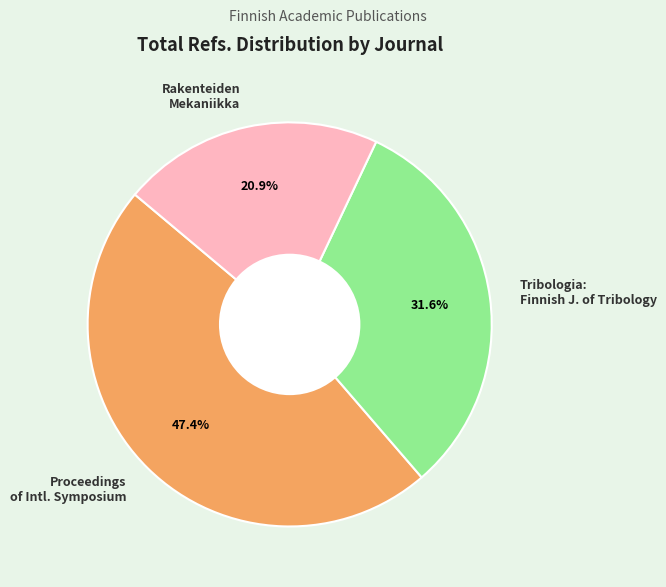

How many segments does this pie chart have?

3